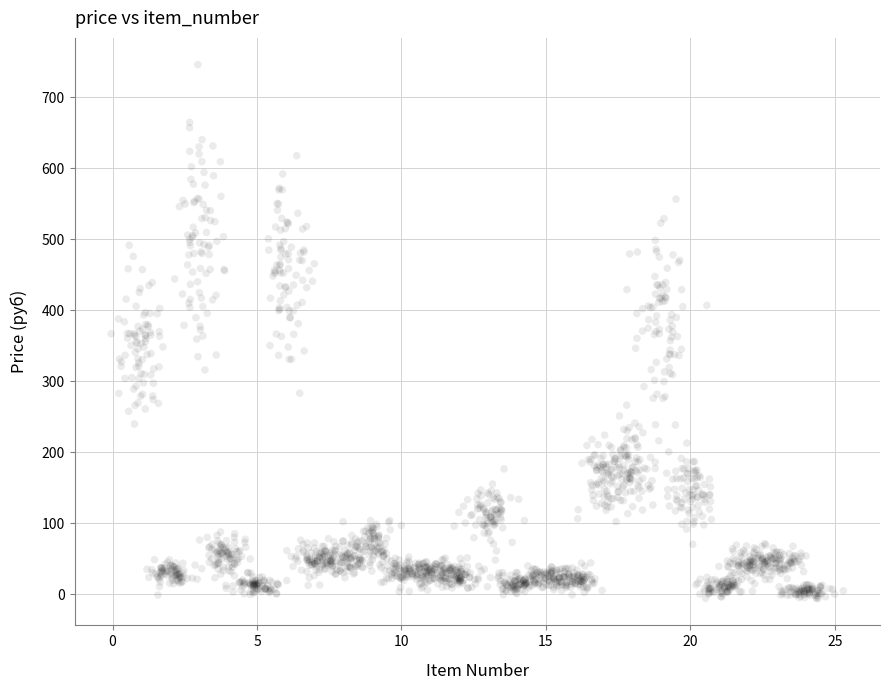

What is the range of X values (max minus min)?

25.3